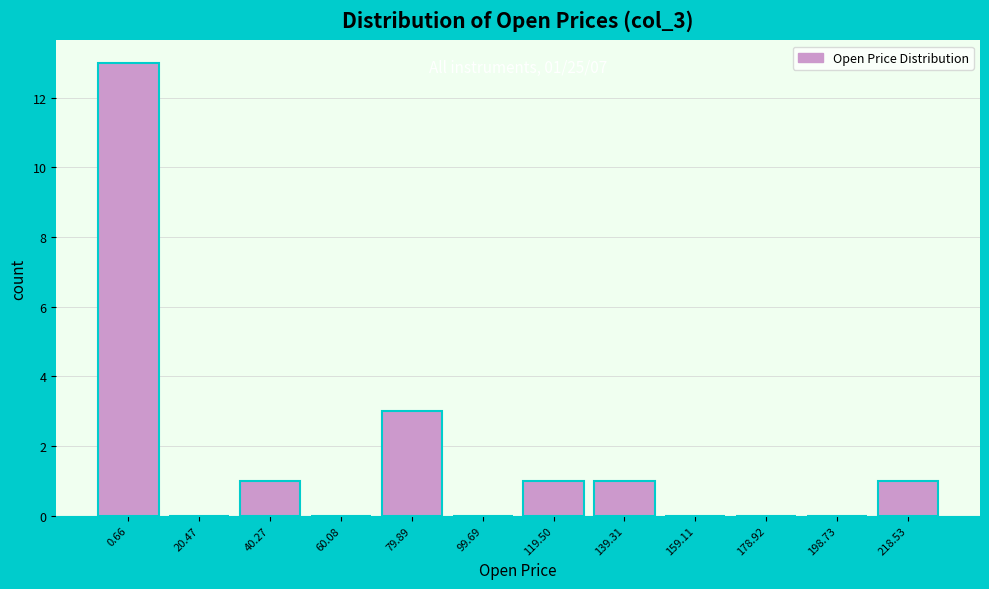

Reading left to right, transcribe all the data shown in this chart.

0.66=13	20.47=0	40.27=1	60.08=0	79.89=3	99.69=0	119.50=1	139.31=1	159.11=0	178.92=0	198.73=0	218.53=1